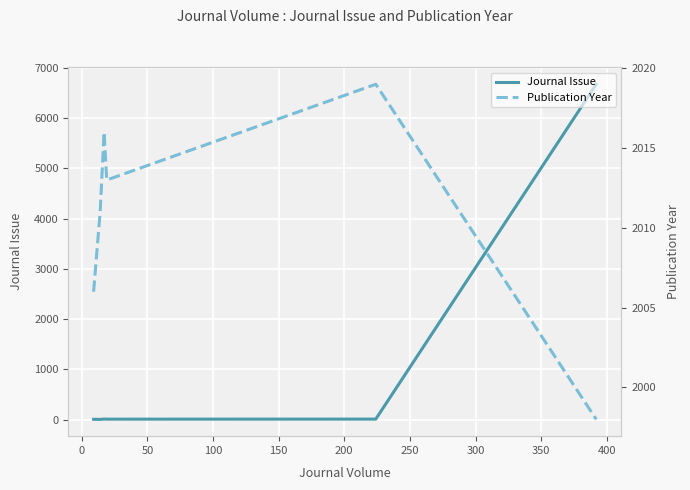

What is the highest value of the Journal Issue series?

6676